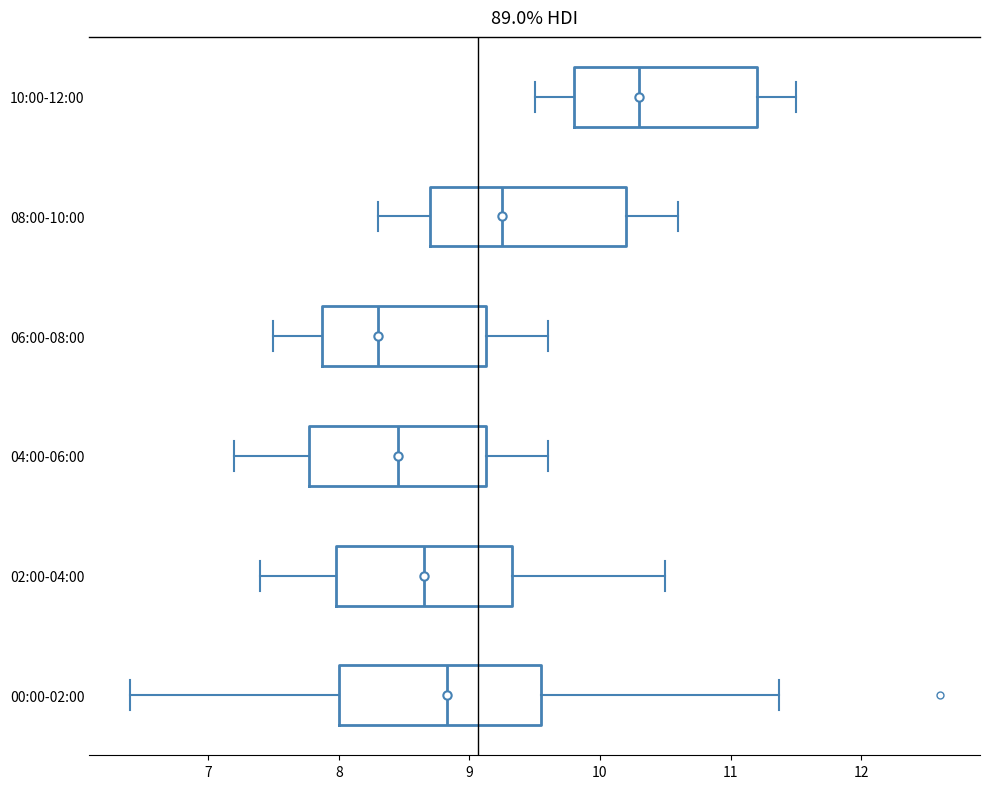

Which box's median line is the furthest to the right?

10:00-12:00